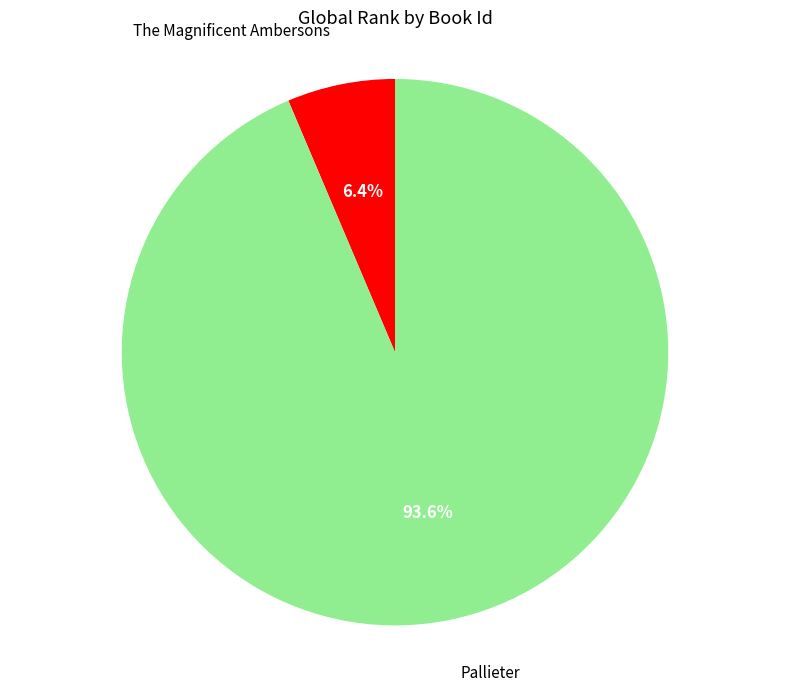

How many segments does this pie chart have?

2